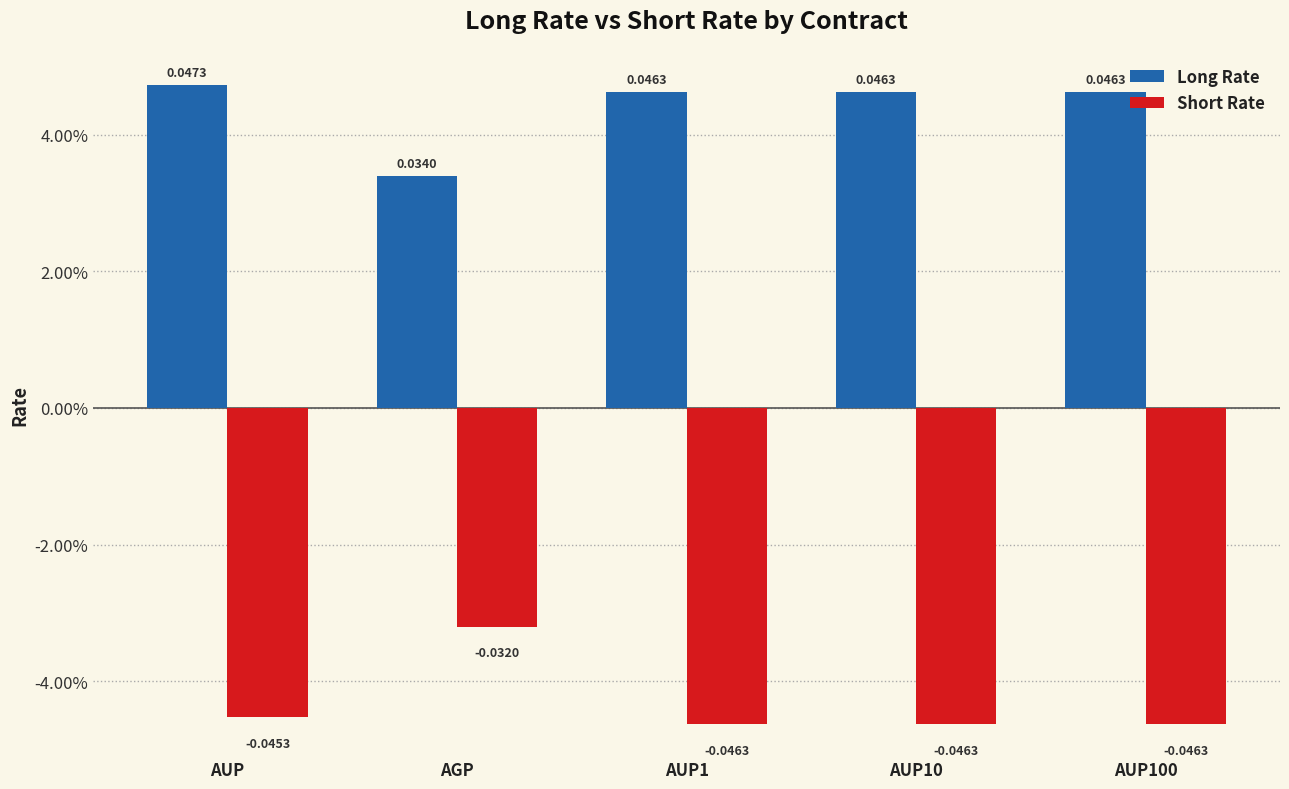

What is the label of the 3rd bar from the right?

AUP1